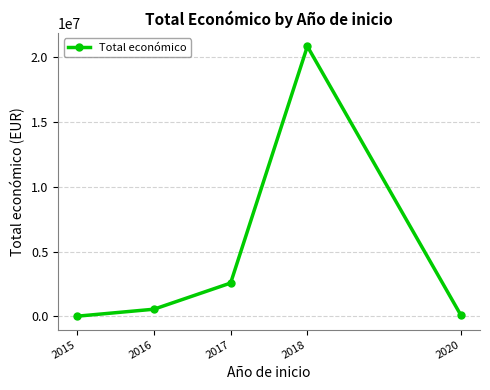

What is the sum of all values?

24091432